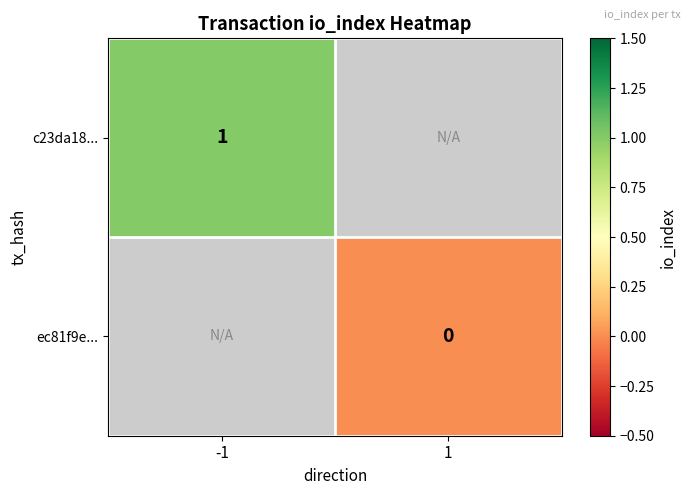

Which has a higher value, 1 or -1?

-1